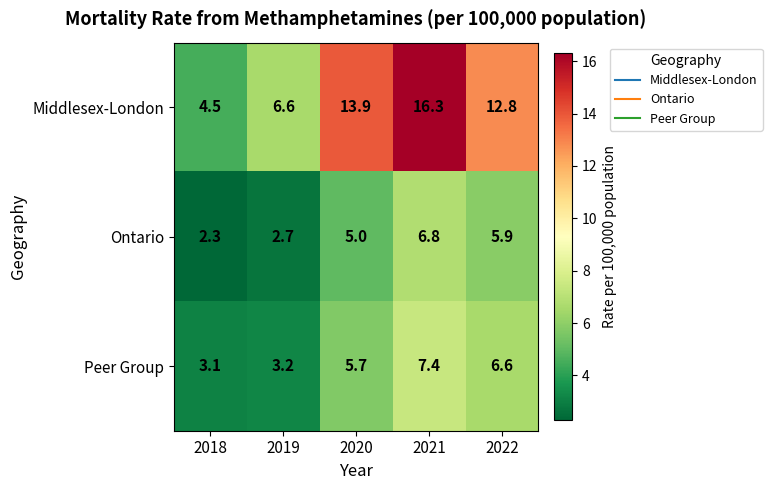

Reading left to right, extract all data points from this chart.

Middlesex-London: 4.5	6.6	13.9	16.3	12.8
Ontario: 2.3	2.7	5.0	6.8	5.9
Peer Group: 3.1	3.2	5.7	7.4	6.6